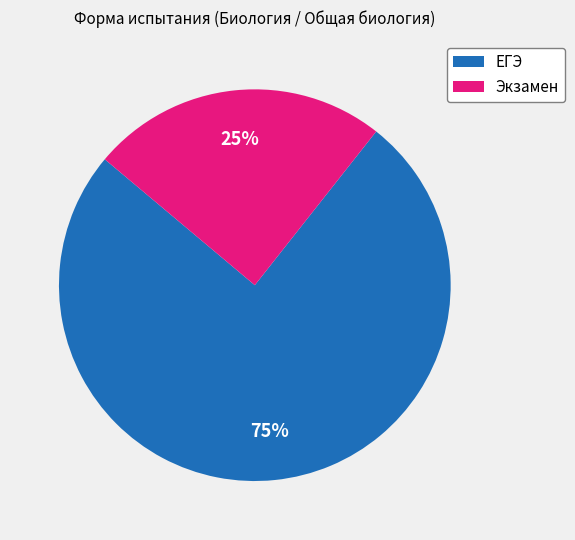

What percentage is the Экзамен slice, to the nearest percent?

25%